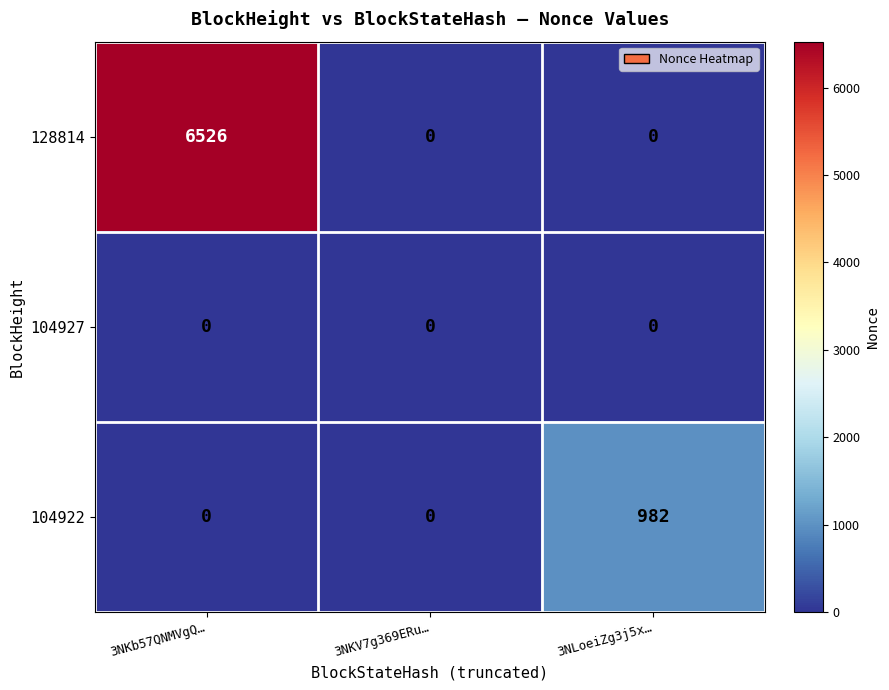

Rank the series by their average value, from highest to lowest.

128814, 104922, 104927